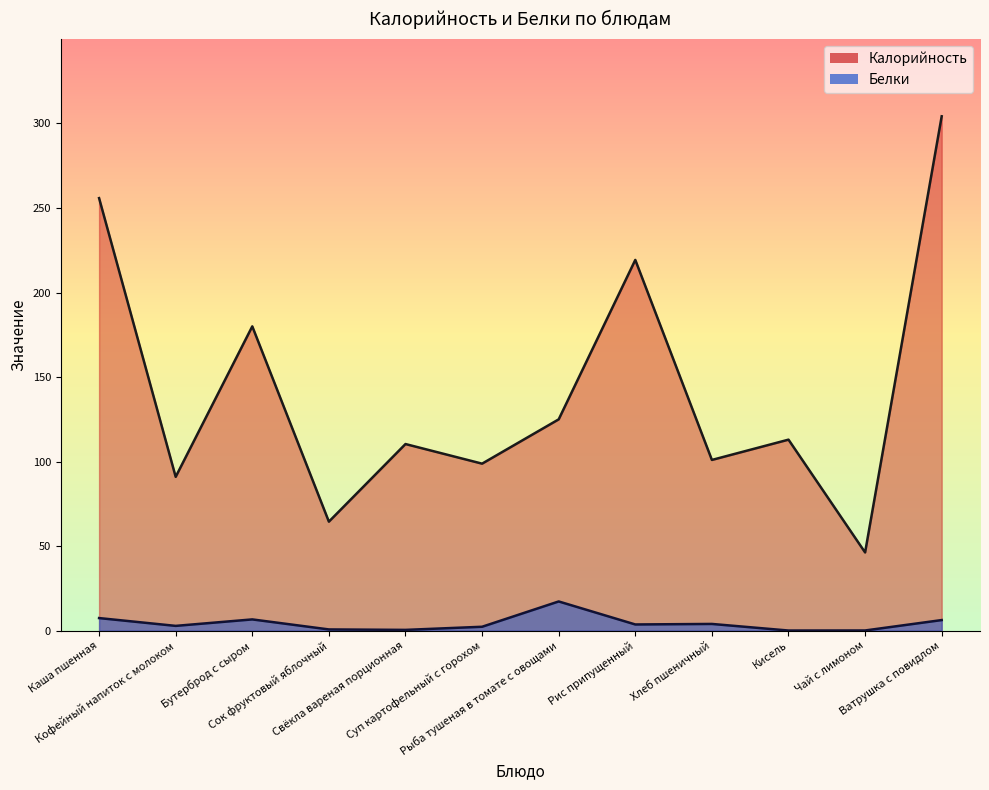

What is the label of the 9th point from the right?

Сок фруктовый яблочный